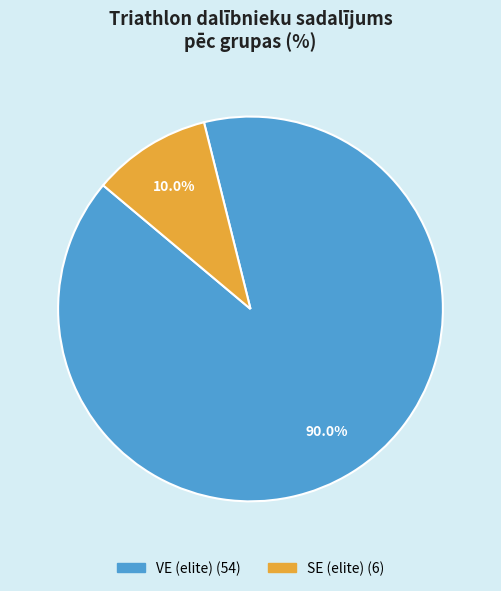

Is there a majority slice in this chart?

Yes